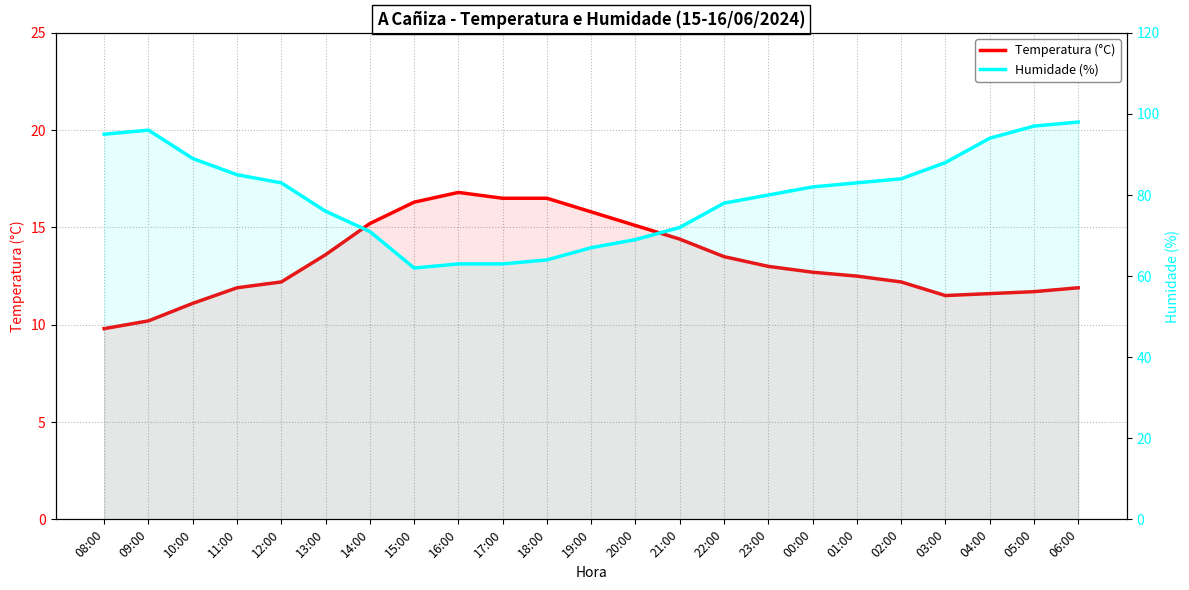

True or false: Temperatura (°C) has more than 0 interior local peaks.

True